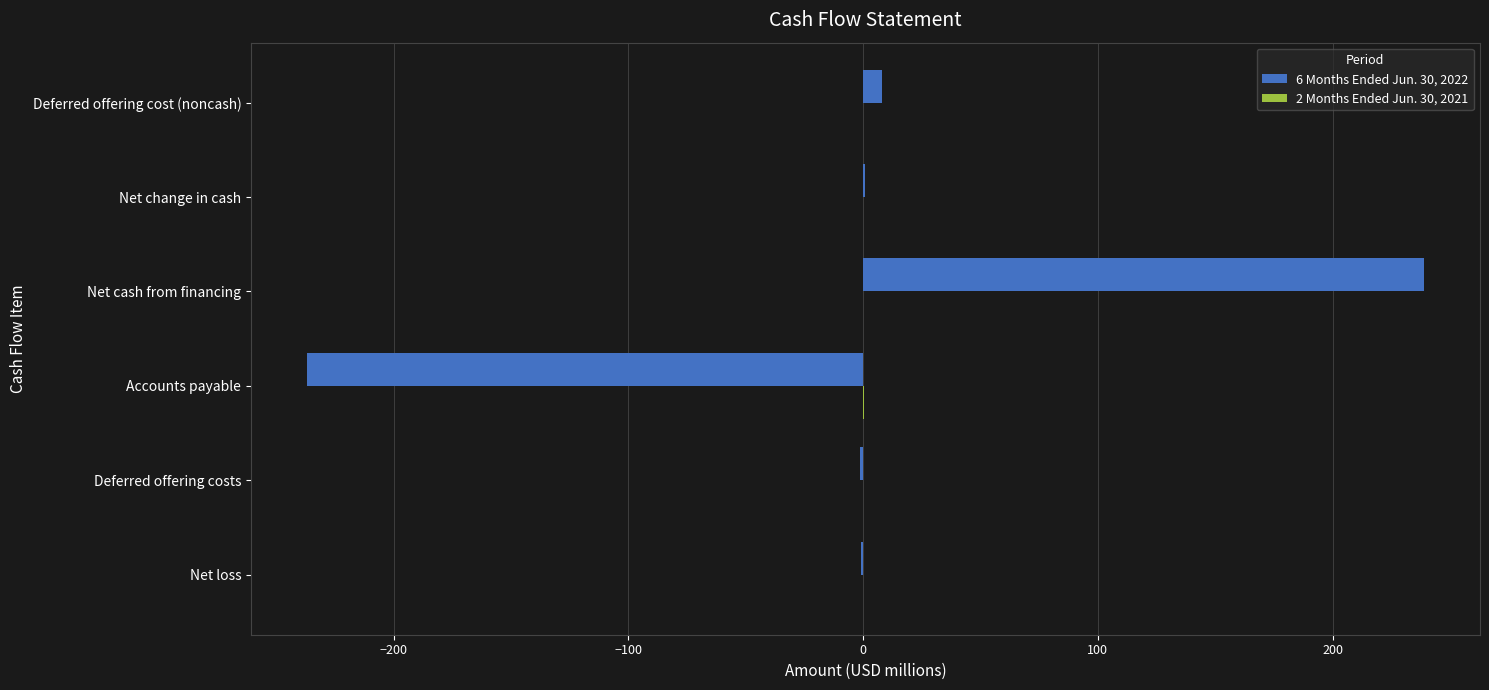

Count the number of data series in this chart.

2